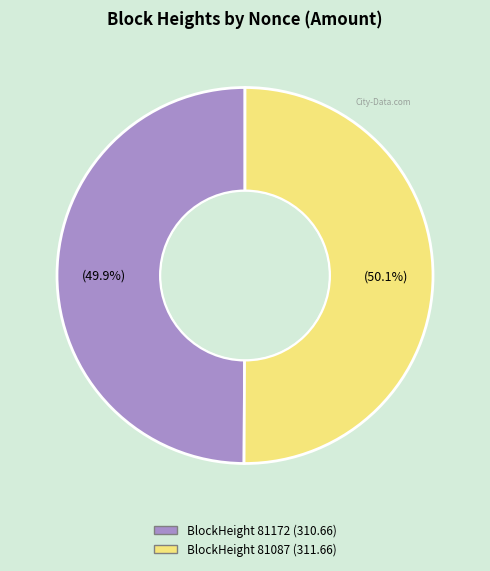

Is there a majority slice in this chart?

Yes